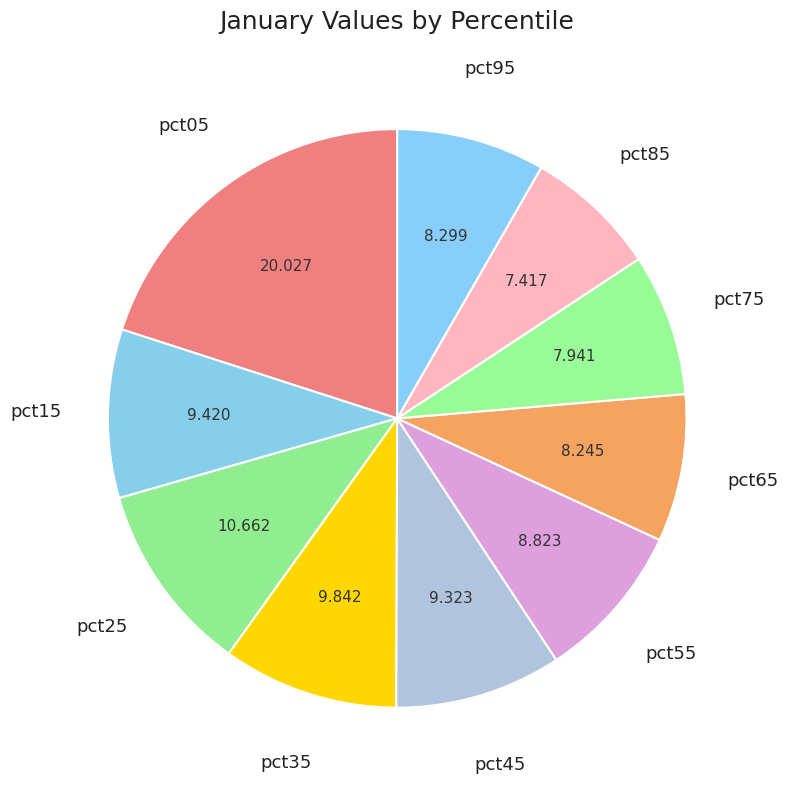

Do pct45 and pct05 together represent more than half of the pie?

No